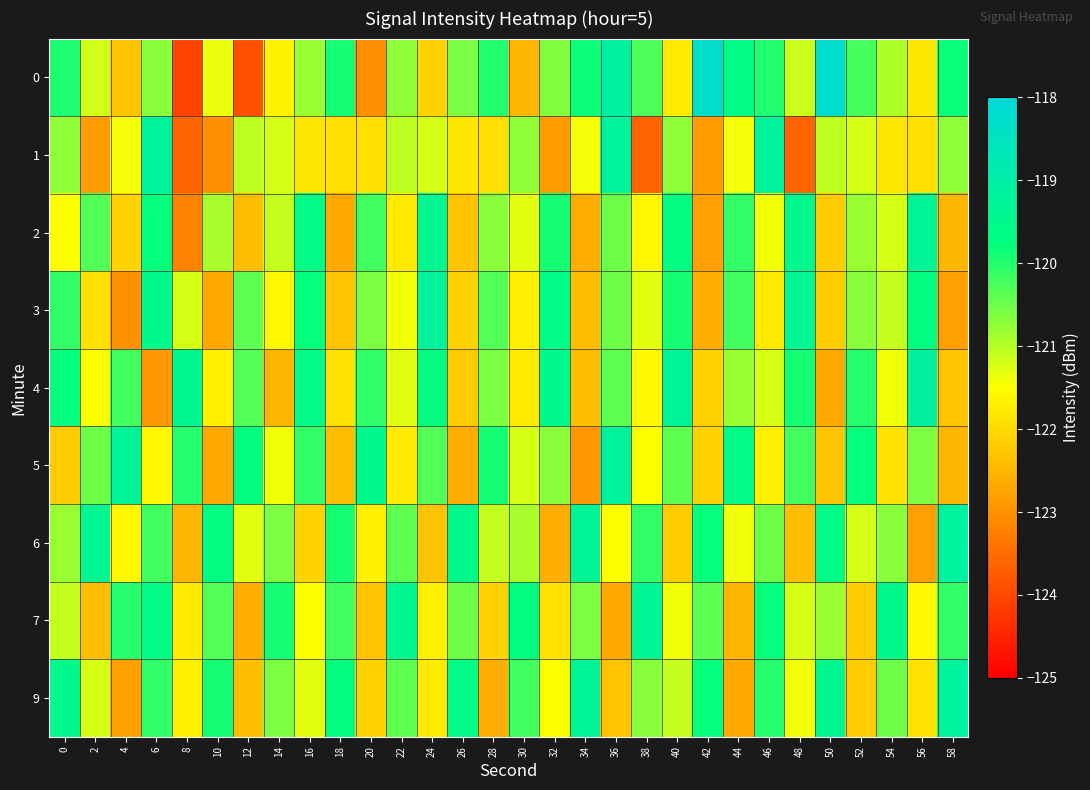

How many categories are shown in the chart?

30